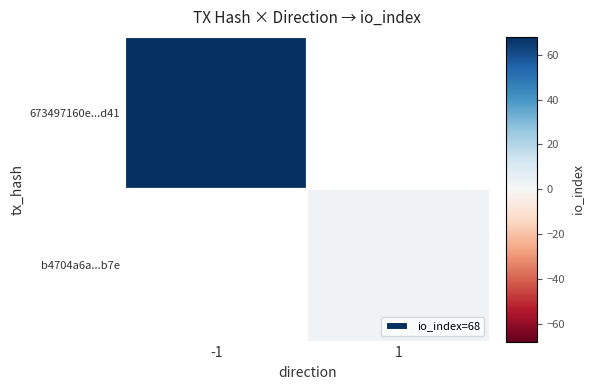

Reading left to right, what are all the values shown in this chart?

673497160e507897a4434378b1c7a8d62c02d41: -1	68
b4704a6a8da68b6813446c7a5fa57af28f492b7: 1	3